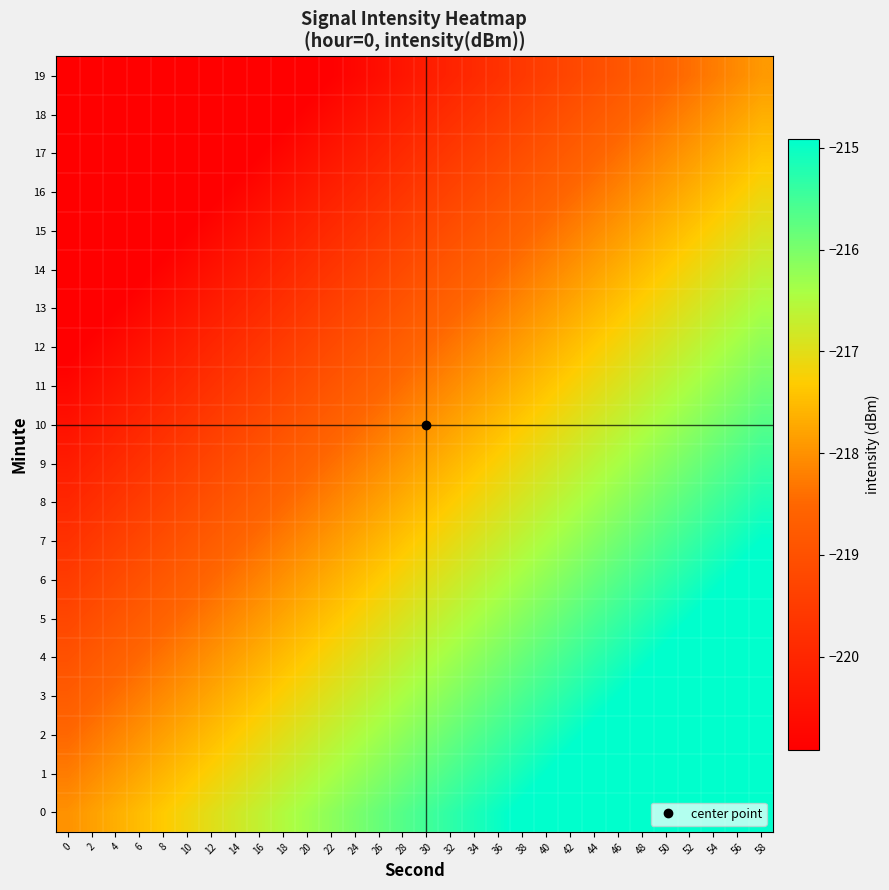

Reading right to left, list all the values displayed in this chart.

0: 58=-213.2	56=-213.3	54=-213.5	52=-213.7	50=-213.8	48=-214.0	46=-214.2	44=-214.3	42=-214.5	40=-214.7	38=-214.8	36=-215.0	34=-215.2	32=-215.3	30=-215.5	28=-215.7	26=-215.8	24=-216.0	22=-216.2	20=-216.3	18=-216.5	16=-216.7	14=-216.8	12=-217.0	10=-217.2	8=-217.3	6=-217.5	4=-217.7	2=-217.8	0=-218.0
1: 58=-213.4	56=-213.6	54=-213.7	52=-213.9	50=-214.1	48=-214.2	46=-214.4	44=-214.6	42=-214.7	40=-214.9	38=-215.1	36=-215.2	34=-215.4	32=-215.6	30=-215.7	28=-215.9	26=-216.1	24=-216.2	22=-216.4	20=-216.6	18=-216.7	16=-216.9	14=-217.1	12=-217.2	10=-217.4	8=-217.6	6=-217.7	4=-217.9	2=-218.1	0=-218.2
2: 58=-213.7	56=-213.8	54=-214.0	52=-214.2	50=-214.3	48=-214.5	46=-214.7	44=-214.8	42=-215.0	40=-215.2	38=-215.3	36=-215.5	34=-215.7	32=-215.8	30=-216.0	28=-216.2	26=-216.3	24=-216.5	22=-216.7	20=-216.8	18=-217.0	16=-217.2	14=-217.3	12=-217.5	10=-217.7	8=-217.8	6=-218.0	4=-218.2	2=-218.3	0=-218.5
3: 58=-213.9	56=-214.1	54=-214.2	52=-214.4	50=-214.6	48=-214.7	46=-214.9	44=-215.1	42=-215.2	40=-215.4	38=-215.6	36=-215.7	34=-215.9	32=-216.1	30=-216.2	28=-216.4	26=-216.6	24=-216.7	22=-216.9	20=-217.1	18=-217.2	16=-217.4	14=-217.6	12=-217.7	10=-217.9	8=-218.1	6=-218.2	4=-218.4	2=-218.6	0=-218.7
4: 58=-214.2	56=-214.3	54=-214.5	52=-214.7	50=-214.8	48=-215.0	46=-215.2	44=-215.3	42=-215.5	40=-215.7	38=-215.8	36=-216.0	34=-216.2	32=-216.3	30=-216.5	28=-216.7	26=-216.8	24=-217.0	22=-217.2	20=-217.3	18=-217.5	16=-217.7	14=-217.8	12=-218.0	10=-218.2	8=-218.3	6=-218.5	4=-218.7	2=-218.8	0=-219.0
5: 58=-214.4	56=-214.6	54=-214.7	52=-214.9	50=-215.1	48=-215.2	46=-215.4	44=-215.6	42=-215.7	40=-215.9	38=-216.1	36=-216.2	34=-216.4	32=-216.6	30=-216.7	28=-216.9	26=-217.1	24=-217.2	22=-217.4	20=-217.6	18=-217.7	16=-217.9	14=-218.1	12=-218.2	10=-218.4	8=-218.6	6=-218.7	4=-218.9	2=-219.1	0=-219.2
6: 58=-214.7	56=-214.8	54=-215.0	52=-215.2	50=-215.3	48=-215.5	46=-215.7	44=-215.8	42=-216.0	40=-216.2	38=-216.3	36=-216.5	34=-216.7	32=-216.8	30=-217.0	28=-217.2	26=-217.3	24=-217.5	22=-217.7	20=-217.8	18=-218.0	16=-218.2	14=-218.3	12=-218.5	10=-218.7	8=-218.8	6=-219.0	4=-219.2	2=-219.3	0=-219.5
7: 58=-214.9	56=-215.1	54=-215.2	52=-215.4	50=-215.6	48=-215.7	46=-215.9	44=-216.1	42=-216.2	40=-216.4	38=-216.6	36=-216.7	34=-216.9	32=-217.1	30=-217.2	28=-217.4	26=-217.6	24=-217.7	22=-217.9	20=-218.1	18=-218.2	16=-218.4	14=-218.6	12=-218.7	10=-218.9	8=-219.1	6=-219.2	4=-219.4	2=-219.6	0=-219.7
8: 58=-215.2	56=-215.3	54=-215.5	52=-215.7	50=-215.8	48=-216.0	46=-216.2	44=-216.3	42=-216.5	40=-216.7	38=-216.8	36=-217.0	34=-217.2	32=-217.3	30=-217.5	28=-217.7	26=-217.8	24=-218.0	22=-218.2	20=-218.3	18=-218.5	16=-218.7	14=-218.8	12=-219.0	10=-219.2	8=-219.3	6=-219.5	4=-219.7	2=-219.8	0=-220.0
9: 58=-215.4	56=-215.6	54=-215.7	52=-215.9	50=-216.1	48=-216.2	46=-216.4	44=-216.6	42=-216.7	40=-216.9	38=-217.1	36=-217.2	34=-217.4	32=-217.6	30=-217.7	28=-217.9	26=-218.1	24=-218.2	22=-218.4	20=-218.6	18=-218.7	16=-218.9	14=-219.1	12=-219.2	10=-219.4	8=-219.6	6=-219.7	4=-219.9	2=-220.1	0=-220.2
10: 58=-215.7	56=-215.8	54=-216.0	52=-216.2	50=-216.3	48=-216.5	46=-216.7	44=-216.8	42=-217.0	40=-217.2	38=-217.3	36=-217.5	34=-217.7	32=-217.8	30=-218.0	28=-218.2	26=-218.3	24=-218.5	22=-218.7	20=-218.8	18=-219.0	16=-219.2	14=-219.3	12=-219.5	10=-219.7	8=-219.8	6=-220.0	4=-220.2	2=-220.3	0=-220.5
11: 58=-215.9	56=-216.1	54=-216.2	52=-216.4	50=-216.6	48=-216.7	46=-216.9	44=-217.1	42=-217.2	40=-217.4	38=-217.6	36=-217.7	34=-217.9	32=-218.1	30=-218.2	28=-218.4	26=-218.6	24=-218.7	22=-218.9	20=-219.1	18=-219.2	16=-219.4	14=-219.6	12=-219.7	10=-219.9	8=-220.1	6=-220.2	4=-220.4	2=-220.6	0=-220.7
12: 58=-216.2	56=-216.3	54=-216.5	52=-216.7	50=-216.8	48=-217.0	46=-217.2	44=-217.3	42=-217.5	40=-217.7	38=-217.8	36=-218.0	34=-218.2	32=-218.3	30=-218.5	28=-218.7	26=-218.8	24=-219.0	22=-219.2	20=-219.3	18=-219.5	16=-219.7	14=-219.8	12=-220.0	10=-220.2	8=-220.3	6=-220.5	4=-220.7	2=-220.8	0=-221.0
13: 58=-216.4	56=-216.6	54=-216.7	52=-216.9	50=-217.1	48=-217.2	46=-217.4	44=-217.6	42=-217.7	40=-217.9	38=-218.1	36=-218.2	34=-218.4	32=-218.6	30=-218.7	28=-218.9	26=-219.1	24=-219.2	22=-219.4	20=-219.6	18=-219.7	16=-219.9	14=-220.1	12=-220.2	10=-220.4	8=-220.6	6=-220.7	4=-220.9	2=-221.1	0=-221.2
14: 58=-216.7	56=-216.8	54=-217.0	52=-217.2	50=-217.3	48=-217.5	46=-217.7	44=-217.8	42=-218.0	40=-218.2	38=-218.3	36=-218.5	34=-218.7	32=-218.8	30=-219.0	28=-219.2	26=-219.3	24=-219.5	22=-219.7	20=-219.8	18=-220.0	16=-220.2	14=-220.3	12=-220.5	10=-220.7	8=-220.8	6=-221.0	4=-221.2	2=-221.3	0=-221.5
15: 58=-216.9	56=-217.1	54=-217.2	52=-217.4	50=-217.6	48=-217.7	46=-217.9	44=-218.1	42=-218.2	40=-218.4	38=-218.6	36=-218.7	34=-218.9	32=-219.1	30=-219.2	28=-219.4	26=-219.6	24=-219.7	22=-219.9	20=-220.1	18=-220.2	16=-220.4	14=-220.6	12=-220.7	10=-220.9	8=-221.1	6=-221.2	4=-221.4	2=-221.6	0=-221.7
16: 58=-217.2	56=-217.3	54=-217.5	52=-217.7	50=-217.8	48=-218.0	46=-218.2	44=-218.3	42=-218.5	40=-218.7	38=-218.8	36=-219.0	34=-219.2	32=-219.3	30=-219.5	28=-219.7	26=-219.8	24=-220.0	22=-220.2	20=-220.3	18=-220.5	16=-220.7	14=-220.8	12=-221.0	10=-221.2	8=-221.3	6=-221.5	4=-221.7	2=-221.8	0=-222.0
17: 58=-217.4	56=-217.6	54=-217.7	52=-217.9	50=-218.1	48=-218.2	46=-218.4	44=-218.6	42=-218.7	40=-218.9	38=-219.1	36=-219.2	34=-219.4	32=-219.6	30=-219.7	28=-219.9	26=-220.1	24=-220.2	22=-220.4	20=-220.6	18=-220.7	16=-220.9	14=-221.1	12=-221.2	10=-221.4	8=-221.6	6=-221.7	4=-221.9	2=-222.1	0=-222.2
18: 58=-217.7	56=-217.8	54=-218.0	52=-218.2	50=-218.3	48=-218.5	46=-218.7	44=-218.8	42=-219.0	40=-219.2	38=-219.3	36=-219.5	34=-219.7	32=-219.8	30=-220.0	28=-220.2	26=-220.3	24=-220.5	22=-220.7	20=-220.8	18=-221.0	16=-221.2	14=-221.3	12=-221.5	10=-221.7	8=-221.8	6=-222.0	4=-222.2	2=-222.3	0=-222.5
19: 58=-217.9	56=-218.1	54=-218.2	52=-218.4	50=-218.6	48=-218.7	46=-218.9	44=-219.1	42=-219.2	40=-219.4	38=-219.6	36=-219.7	34=-219.9	32=-220.1	30=-220.2	28=-220.4	26=-220.6	24=-220.7	22=-220.9	20=-221.1	18=-221.2	16=-221.4	14=-221.6	12=-221.7	10=-221.9	8=-222.1	6=-222.2	4=-222.4	2=-222.6	0=-222.7